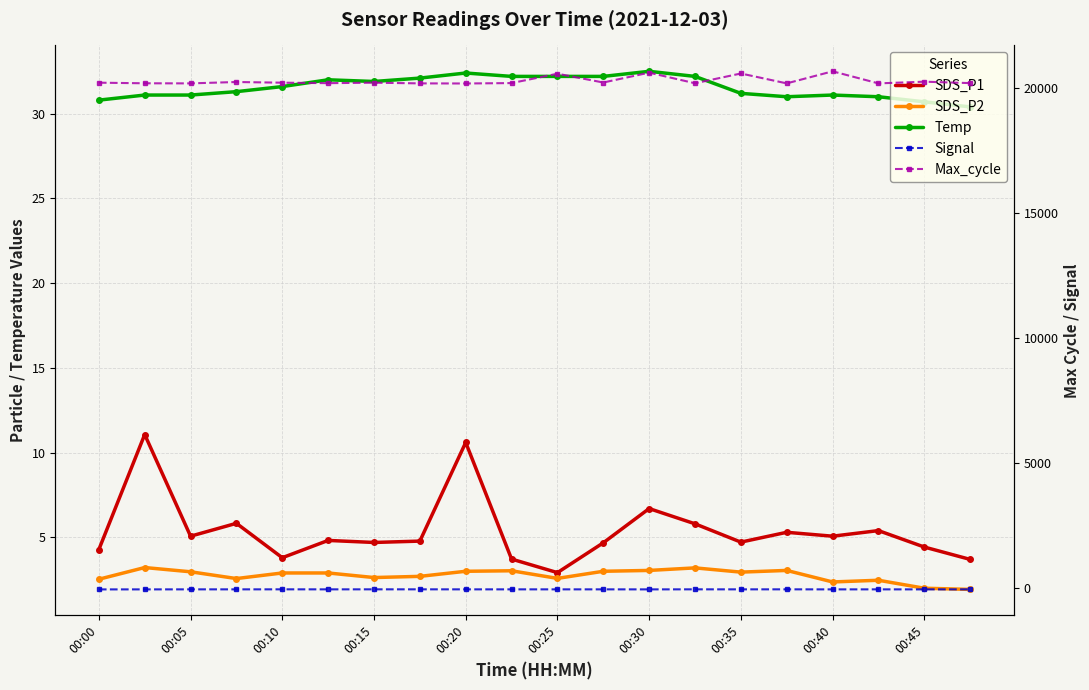

How many series are shown in this chart?

5